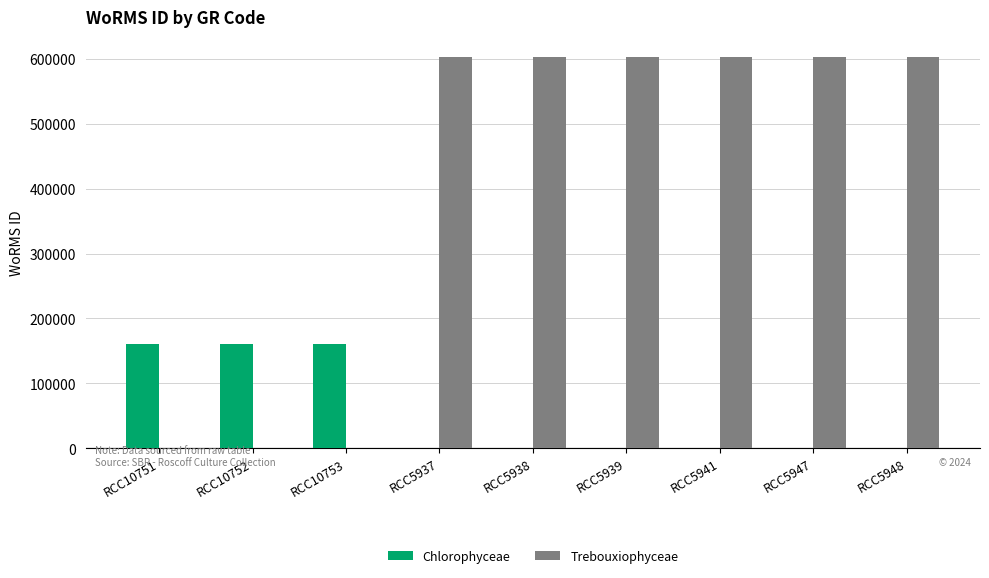

What is the average value of the Trebouxiophyceae series?

402286